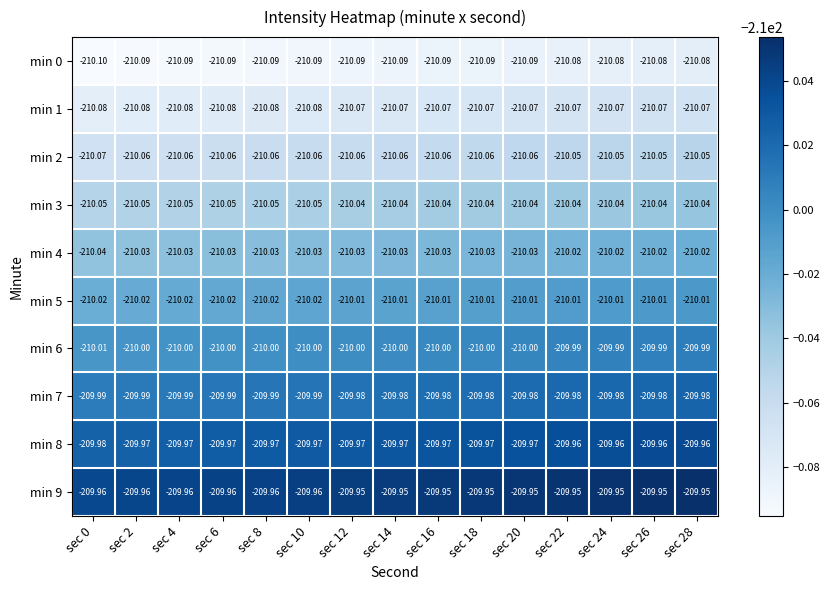

Reading left to right, extract all data points from this chart.

min 0: sec 0=-210.1	sec 2=-210.1	sec 4=-210.1	sec 6=-210.1	sec 8=-210.1	sec 10=-210.1	sec 12=-210.1	sec 14=-210.1	sec 16=-210.1	sec 18=-210.1	sec 20=-210.1	sec 22=-210.1	sec 24=-210.1	sec 26=-210.1	sec 28=-210.1
min 1: sec 0=-210.1	sec 2=-210.1	sec 4=-210.1	sec 6=-210.1	sec 8=-210.1	sec 10=-210.1	sec 12=-210.1	sec 14=-210.1	sec 16=-210.1	sec 18=-210.1	sec 20=-210.1	sec 22=-210.1	sec 24=-210.1	sec 26=-210.1	sec 28=-210.1
min 2: sec 0=-210.1	sec 2=-210.1	sec 4=-210.1	sec 6=-210.1	sec 8=-210.1	sec 10=-210.1	sec 12=-210.1	sec 14=-210.1	sec 16=-210.1	sec 18=-210.1	sec 20=-210.1	sec 22=-210.1	sec 24=-210.1	sec 26=-210.1	sec 28=-210.1
min 3: sec 0=-210.1	sec 2=-210.1	sec 4=-210.1	sec 6=-210.1	sec 8=-210.1	sec 10=-210.1	sec 12=-210.0	sec 14=-210.0	sec 16=-210.0	sec 18=-210.0	sec 20=-210.0	sec 22=-210.0	sec 24=-210.0	sec 26=-210.0	sec 28=-210.0
min 4: sec 0=-210.0	sec 2=-210.0	sec 4=-210.0	sec 6=-210.0	sec 8=-210.0	sec 10=-210.0	sec 12=-210.0	sec 14=-210.0	sec 16=-210.0	sec 18=-210.0	sec 20=-210.0	sec 22=-210.0	sec 24=-210.0	sec 26=-210.0	sec 28=-210.0
min 5: sec 0=-210.0	sec 2=-210.0	sec 4=-210.0	sec 6=-210.0	sec 8=-210.0	sec 10=-210.0	sec 12=-210.0	sec 14=-210.0	sec 16=-210.0	sec 18=-210.0	sec 20=-210.0	sec 22=-210.0	sec 24=-210.0	sec 26=-210.0	sec 28=-210.0
min 6: sec 0=-210.0	sec 2=-210.0	sec 4=-210.0	sec 6=-210.0	sec 8=-210.0	sec 10=-210.0	sec 12=-210.0	sec 14=-210.0	sec 16=-210.0	sec 18=-210.0	sec 20=-210.0	sec 22=-210.0	sec 24=-210.0	sec 26=-210.0	sec 28=-210.0
min 7: sec 0=-210.0	sec 2=-210.0	sec 4=-210.0	sec 6=-210.0	sec 8=-210.0	sec 10=-210.0	sec 12=-210.0	sec 14=-210.0	sec 16=-210.0	sec 18=-210.0	sec 20=-210.0	sec 22=-210.0	sec 24=-210.0	sec 26=-210.0	sec 28=-210.0
min 8: sec 0=-210.0	sec 2=-210.0	sec 4=-210.0	sec 6=-210.0	sec 8=-210.0	sec 10=-210.0	sec 12=-210.0	sec 14=-210.0	sec 16=-210.0	sec 18=-210.0	sec 20=-210.0	sec 22=-210.0	sec 24=-210.0	sec 26=-210.0	sec 28=-210.0
min 9: sec 0=-210.0	sec 2=-210.0	sec 4=-210.0	sec 6=-210.0	sec 8=-210.0	sec 10=-210.0	sec 12=-209.9	sec 14=-209.9	sec 16=-209.9	sec 18=-209.9	sec 20=-209.9	sec 22=-209.9	sec 24=-209.9	sec 26=-209.9	sec 28=-209.9